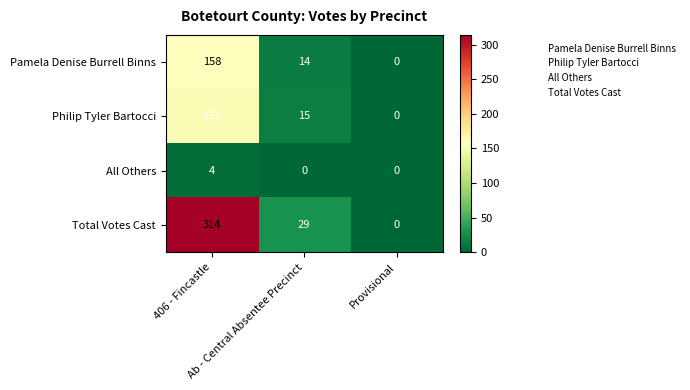

At which category is the sum across all series the highest?

406 - Fincastle